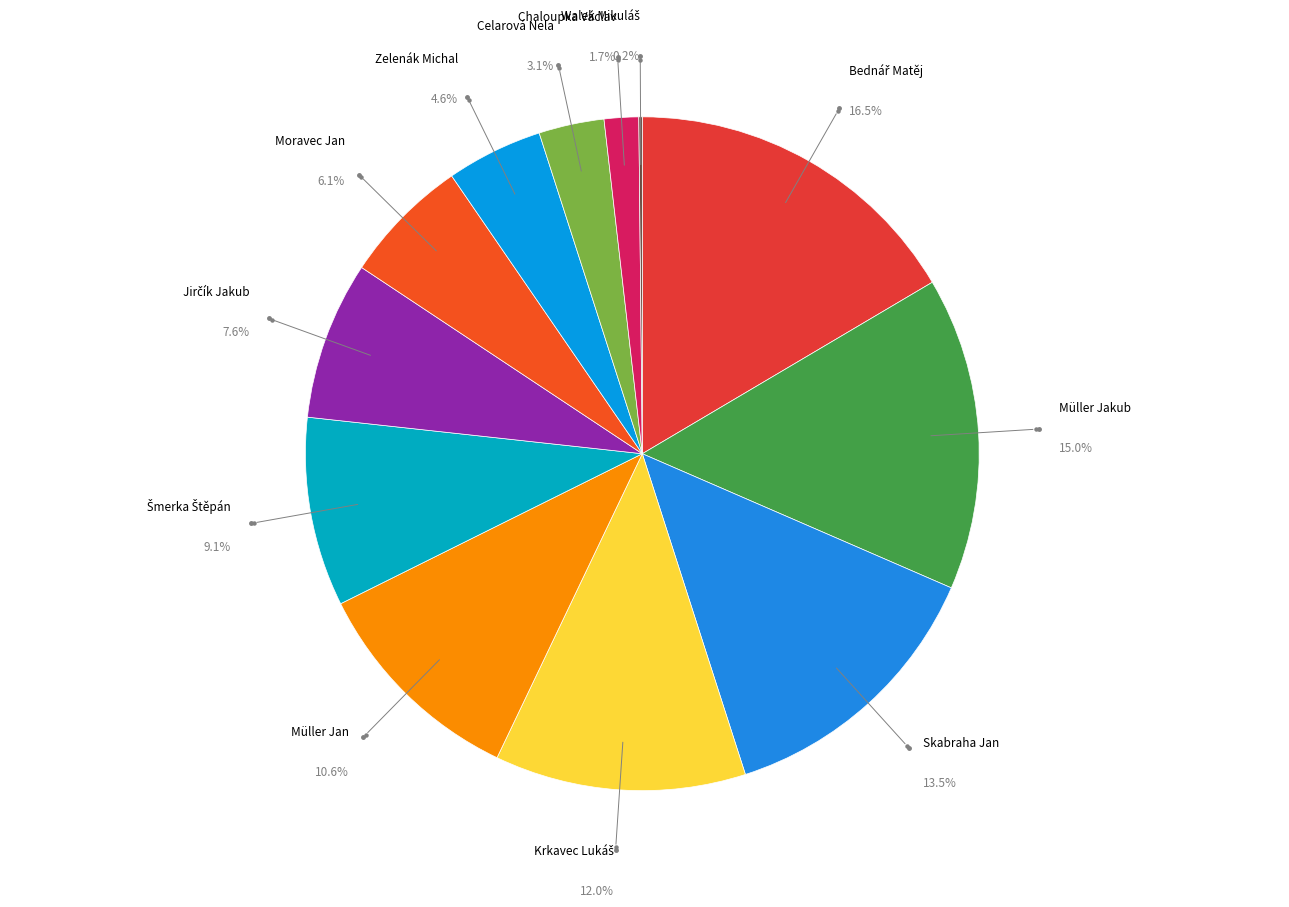

Combined, what portion of the pie is Müller Jan and Müller Jakub?

25.6%